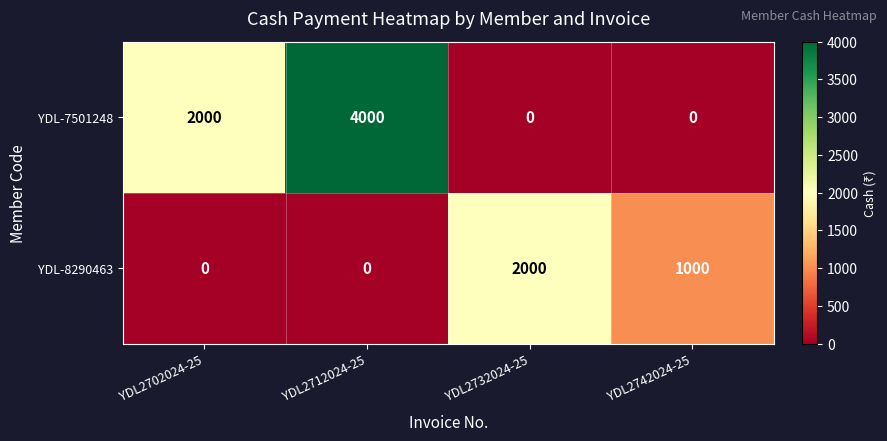

What is the sum of all YDL-7501248 values?

6000